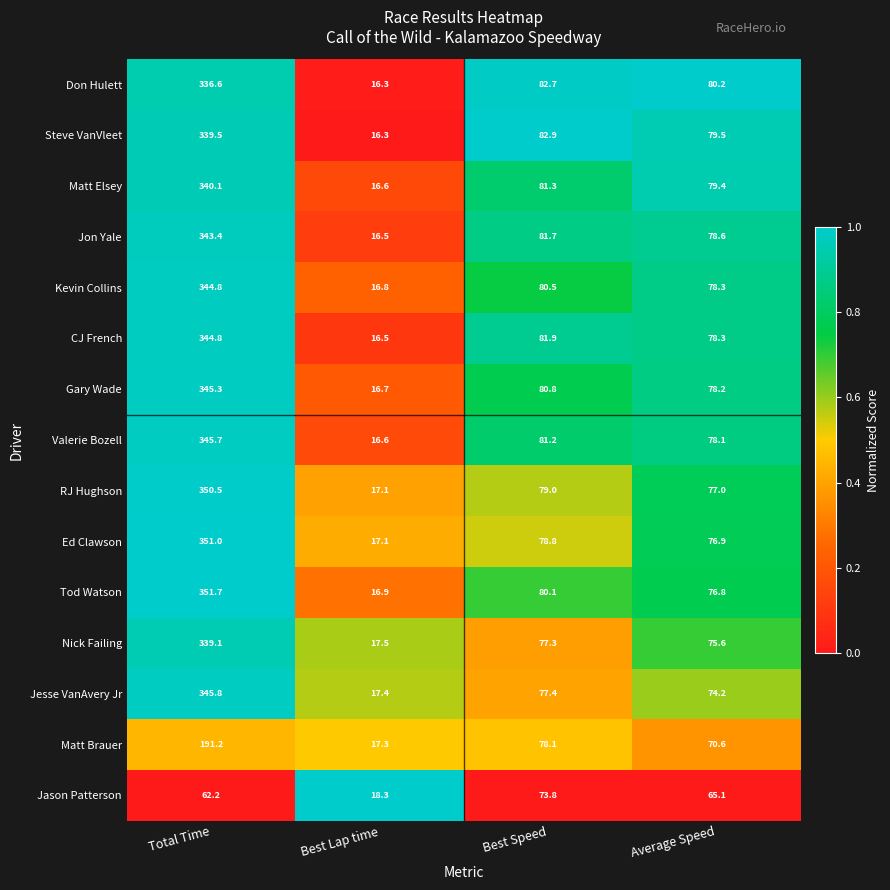

At which category is the sum across all series the highest?

Total Time